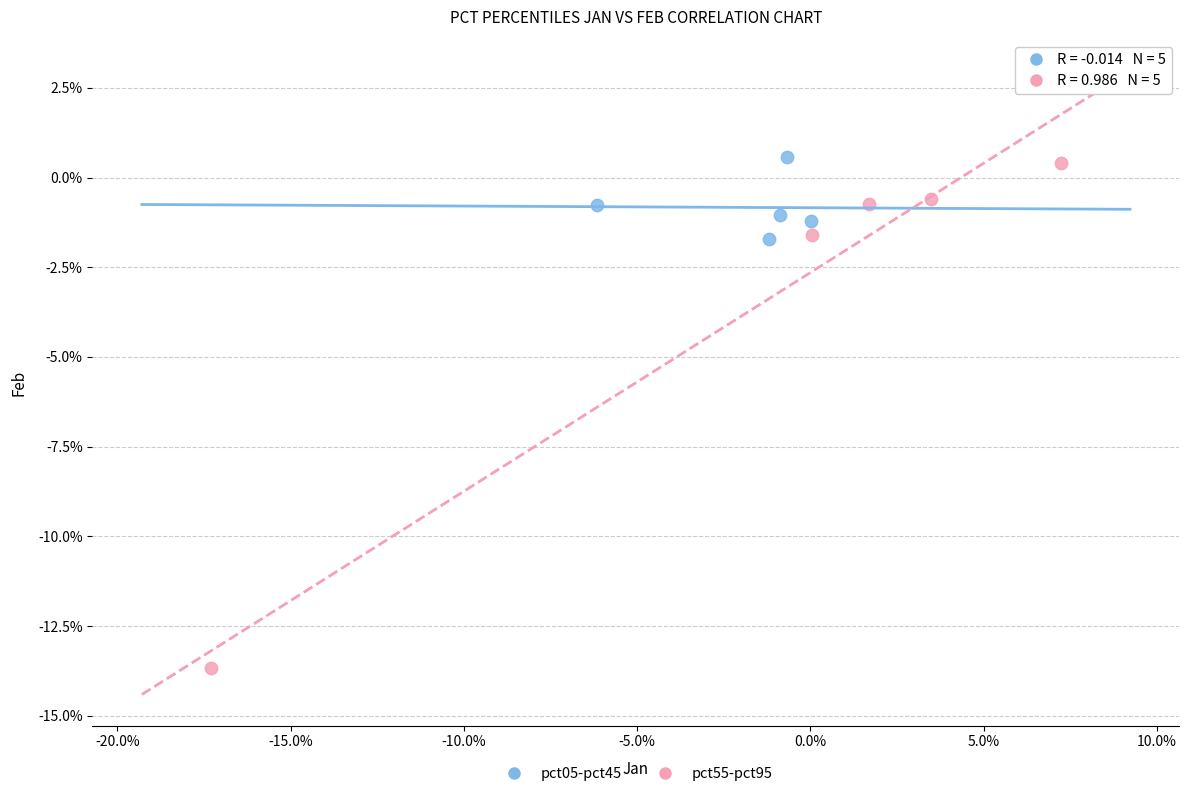

What are all the series names shown in the legend?

pct05-pct45, pct55-pct95